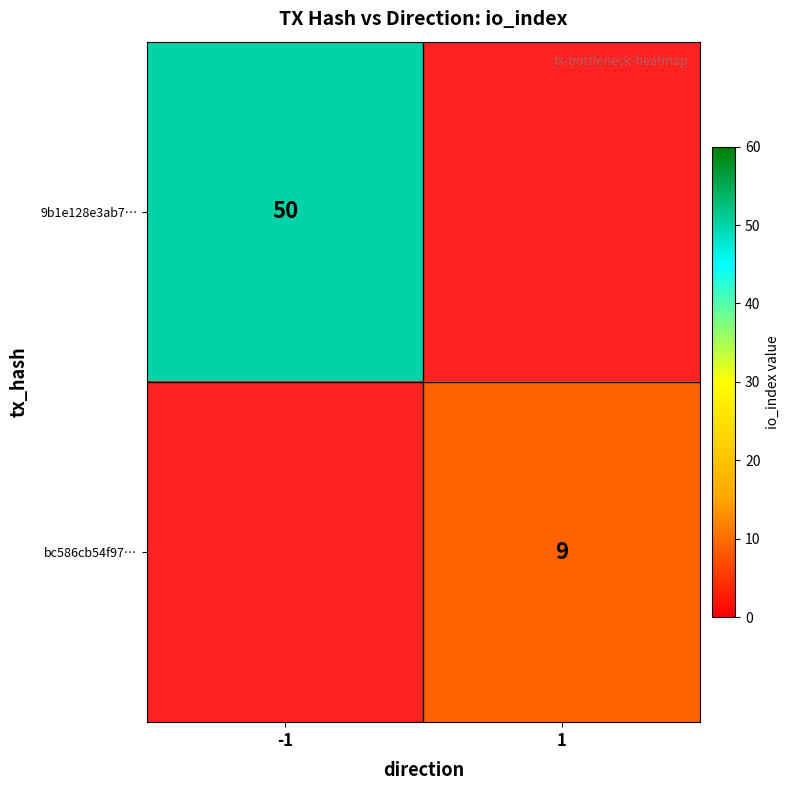

True or false: 9b1e128e3ab7… has a value of 50 at -1.

True